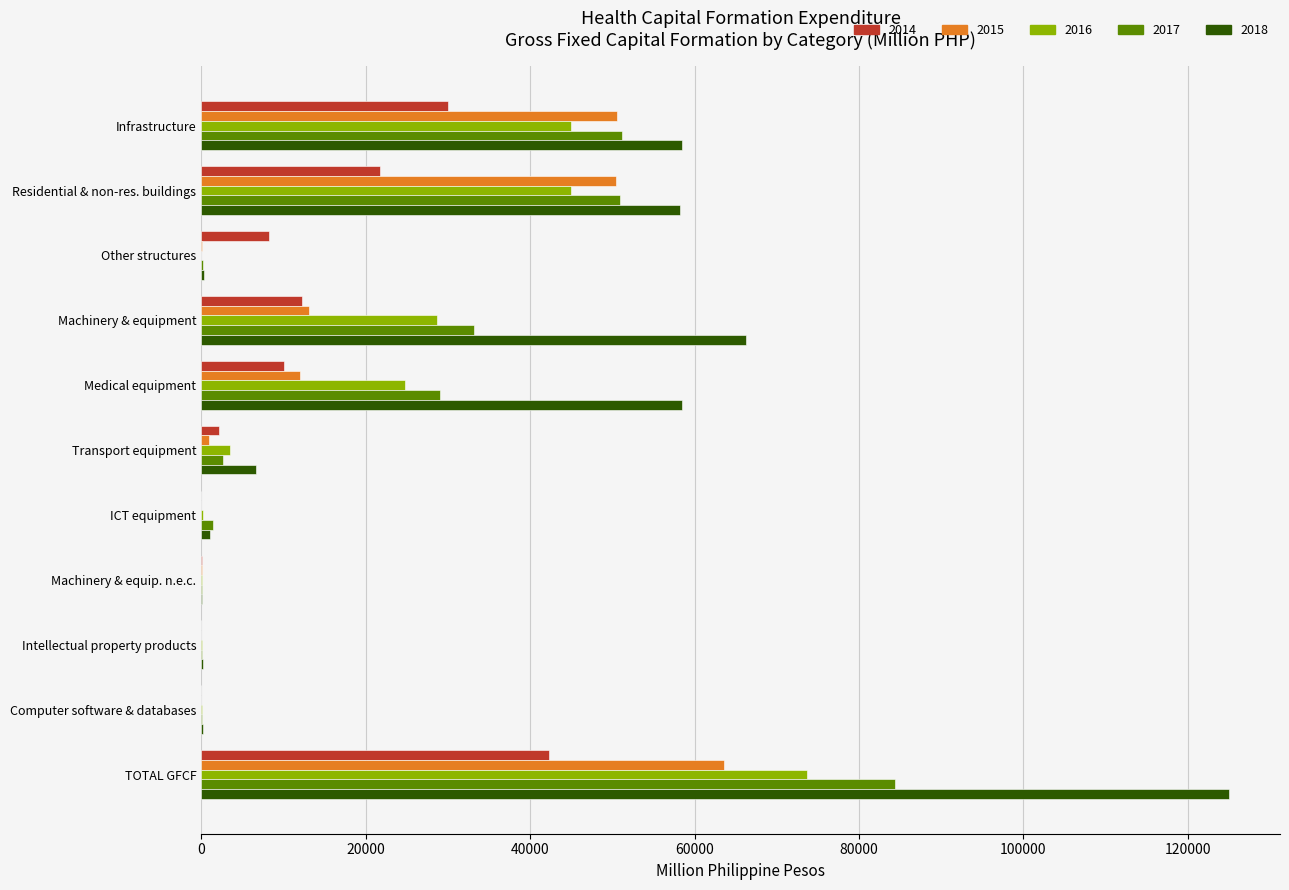

At which label does 2018 reach its peak?

TOTAL GFCF